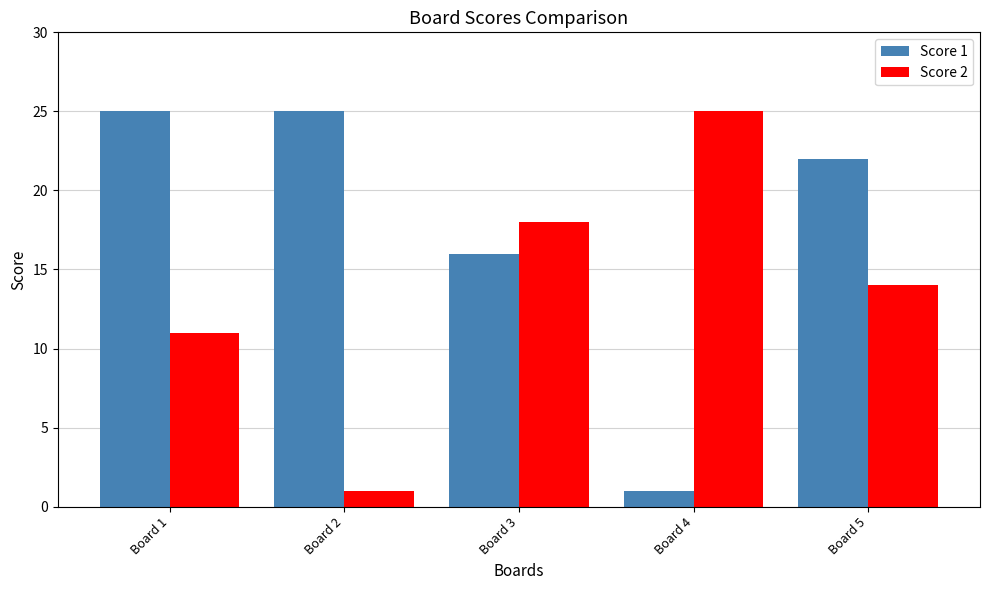

How many bars are there in each group?

2